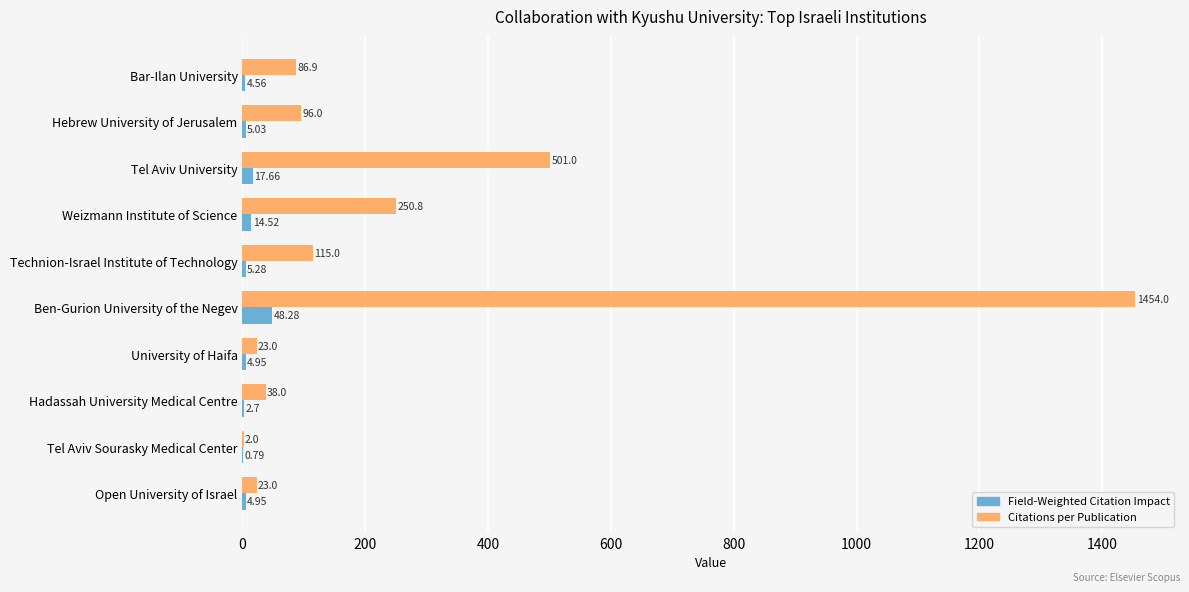

Between Technion-Israel Institute of Technology and Open University of Israel, which series saw the biggest shift?

Citations per Publication